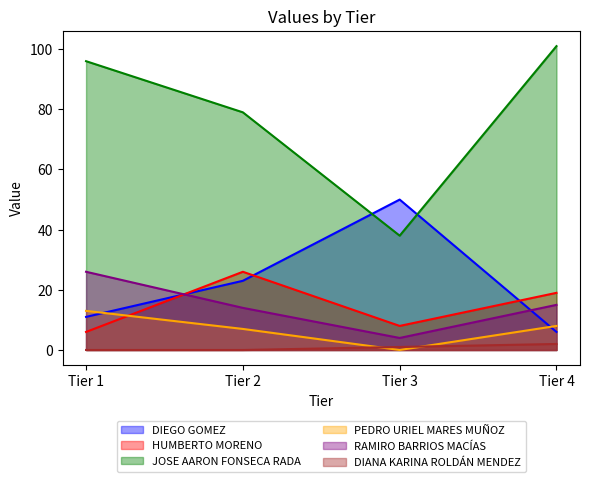

List the labels in order of HUMBERTO MORENO value, largest first.

Tier 2, Tier 4, Tier 3, Tier 1